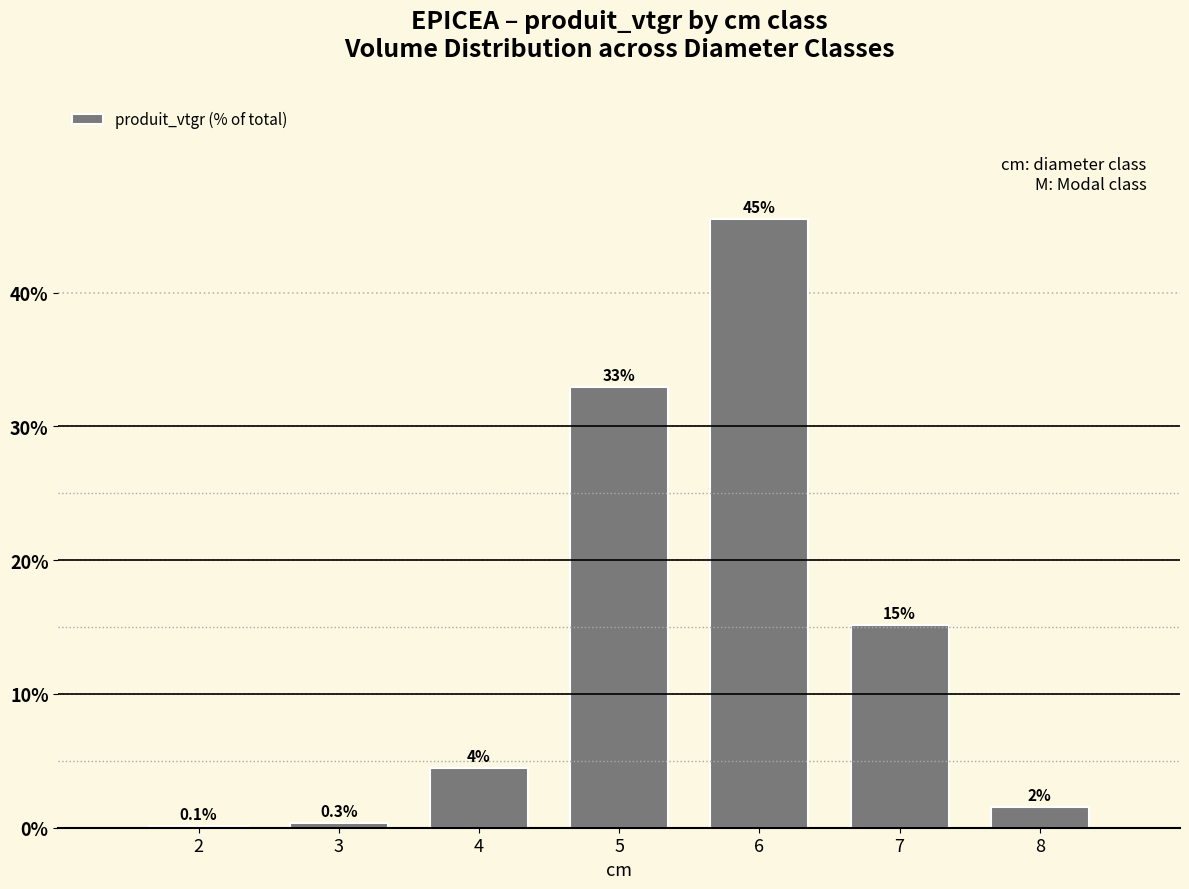

List the labels in order of value, smallest first.

2, 3, 8, 4, 7, 5, 6